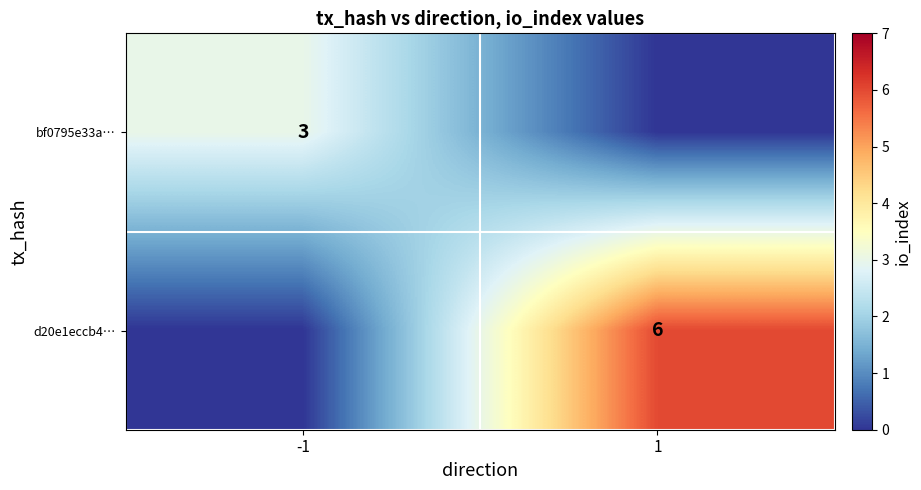

The value of bf0795e33a… at -1 is 3. True or false?

True